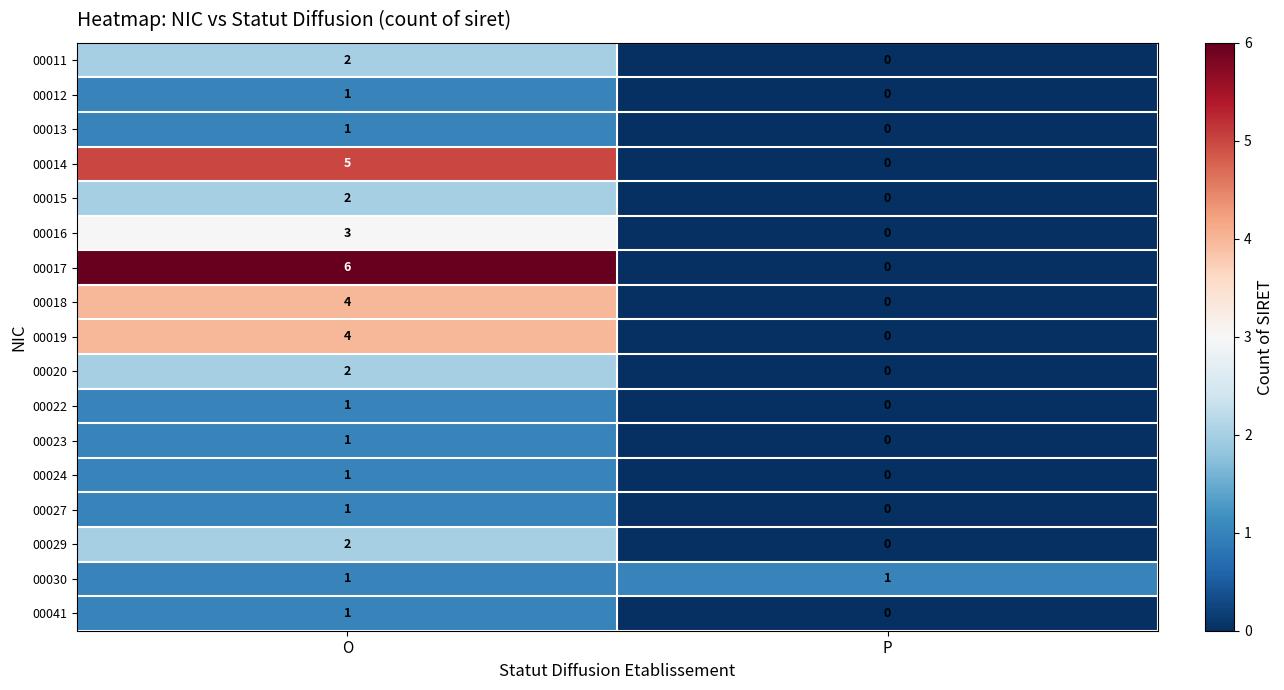

At which category is the sum across all series the highest?

O